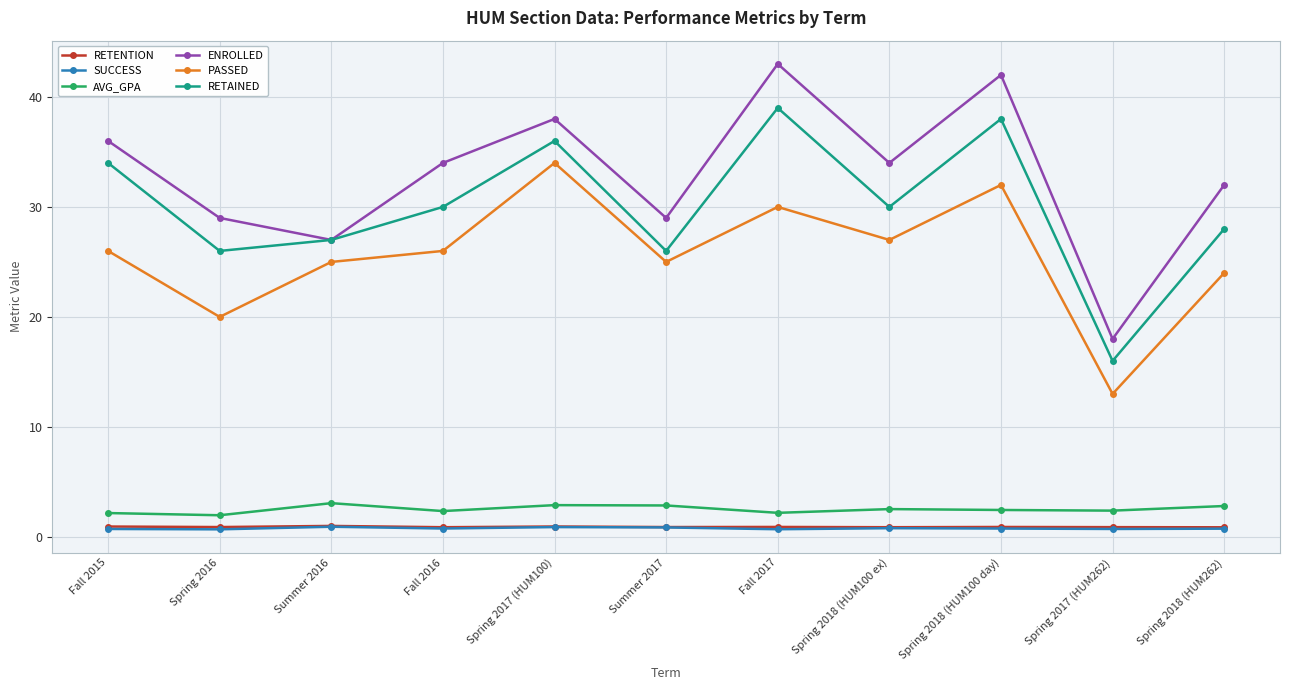

What is the value of the PASSED point at the 8th from the left?

27.0